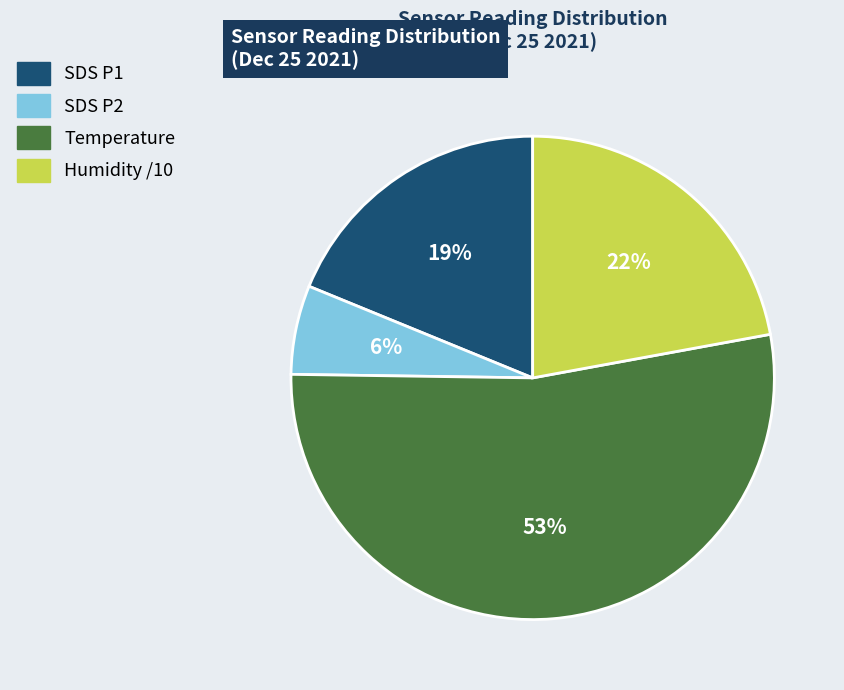

Is it true that SDS P2 is 1% of the pie?

False